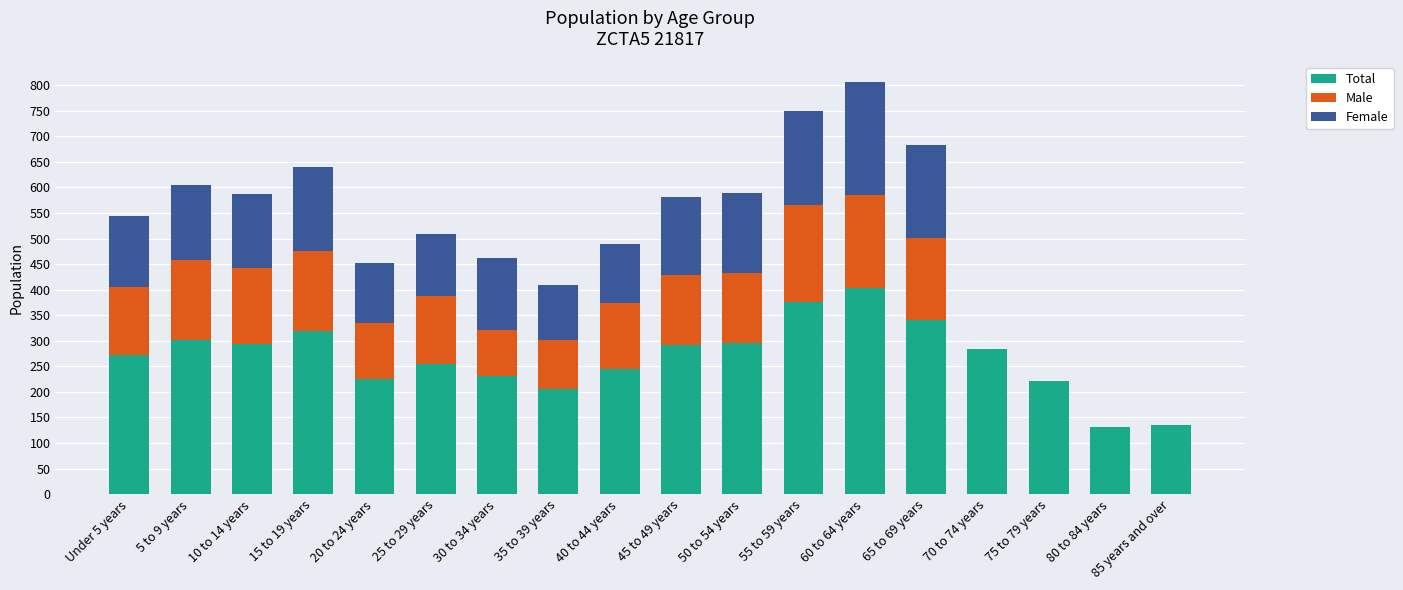

What is the sum of all Total values?

4825